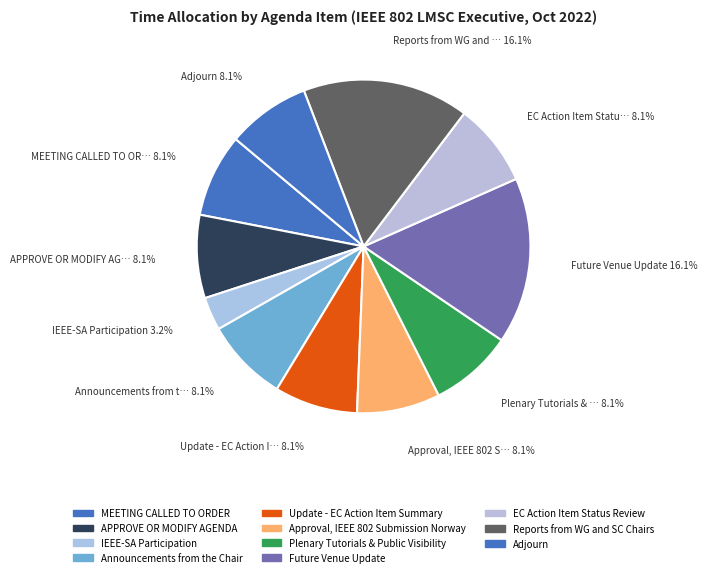

To the nearest percent, what is the difference between the Adjourn and Reports from WG and SC Chairs slice percentages?

8%